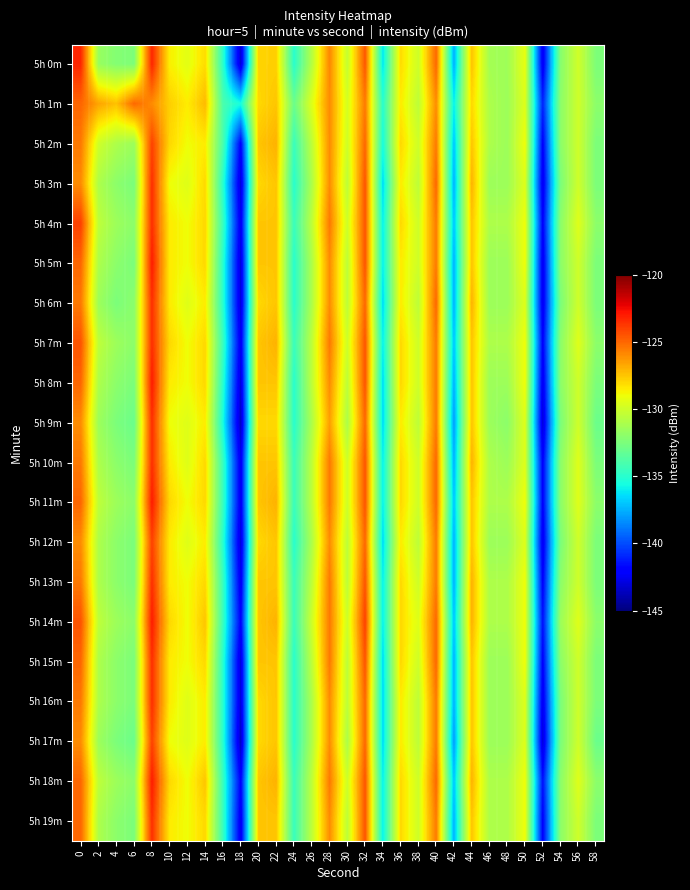

Rank the series at 4 from lowest to highest value.

5h 6m, 5h 9m, 5h 17m, 5h 0m, 5h 3m, 5h 5m, 5h 8m, 5h 10m, 5h 12m, 5h 13m, 5h 15m, 5h 16m, 5h 19m, 5h 4m, 5h 7m, 5h 11m, 5h 14m, 5h 18m, 5h 2m, 5h 1m